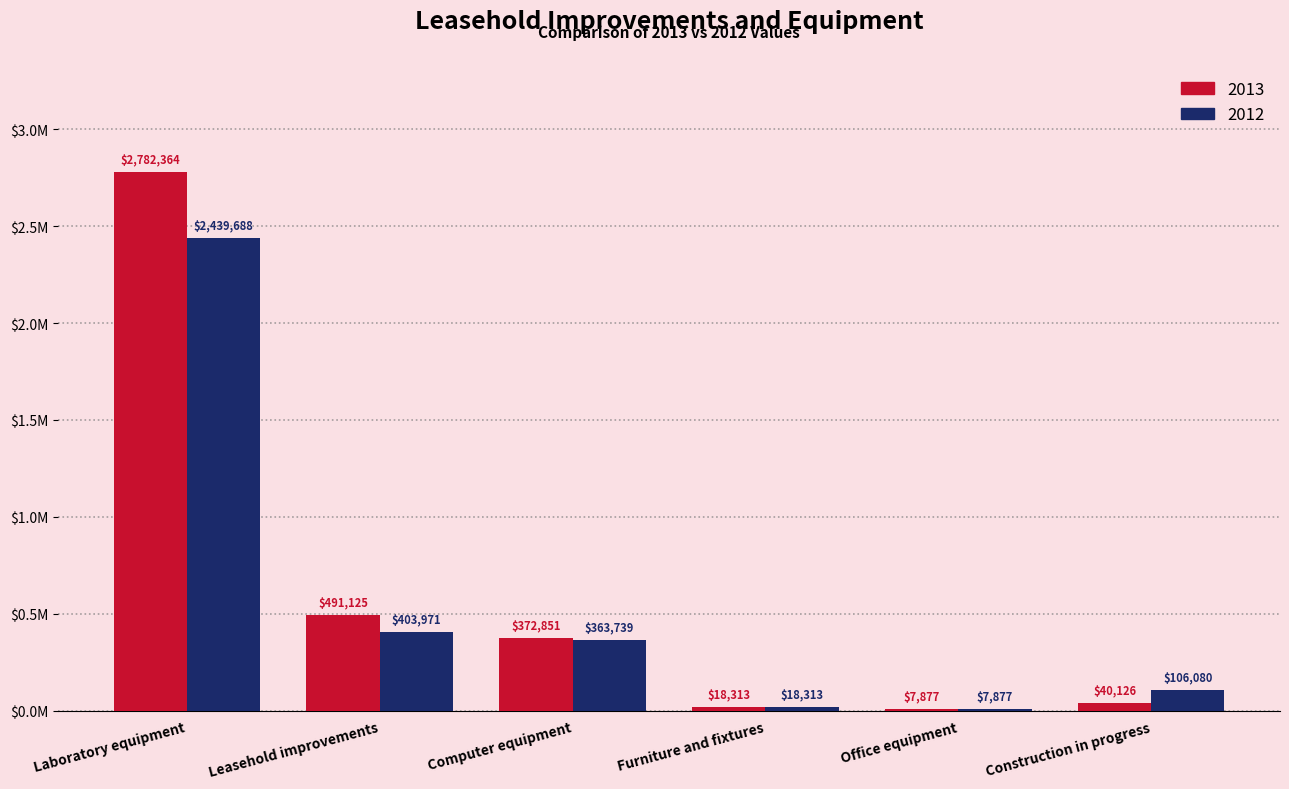

What are all the series names shown in the legend?

2013, 2012